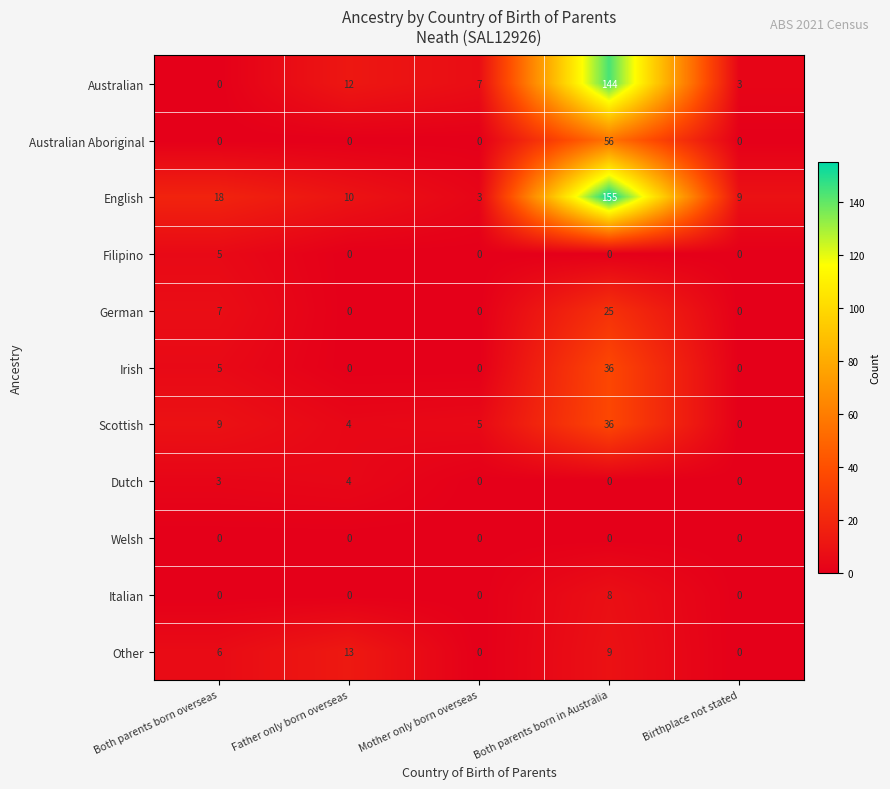

What is the difference between the highest and lowest values at Both parents born in Australia?

155